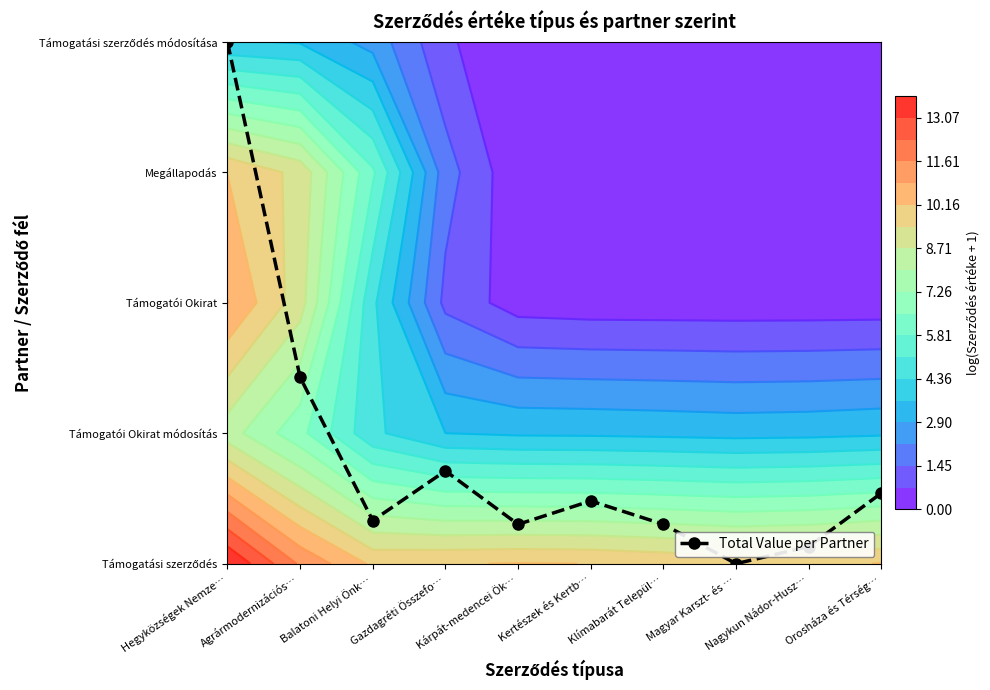

How many values exceed 0?

9